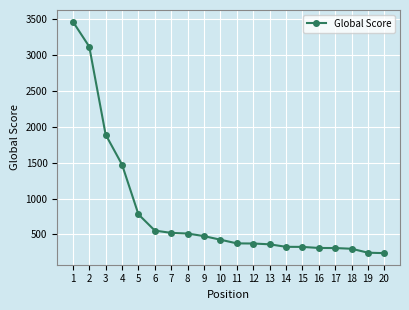

How many categories are shown in the chart?

20